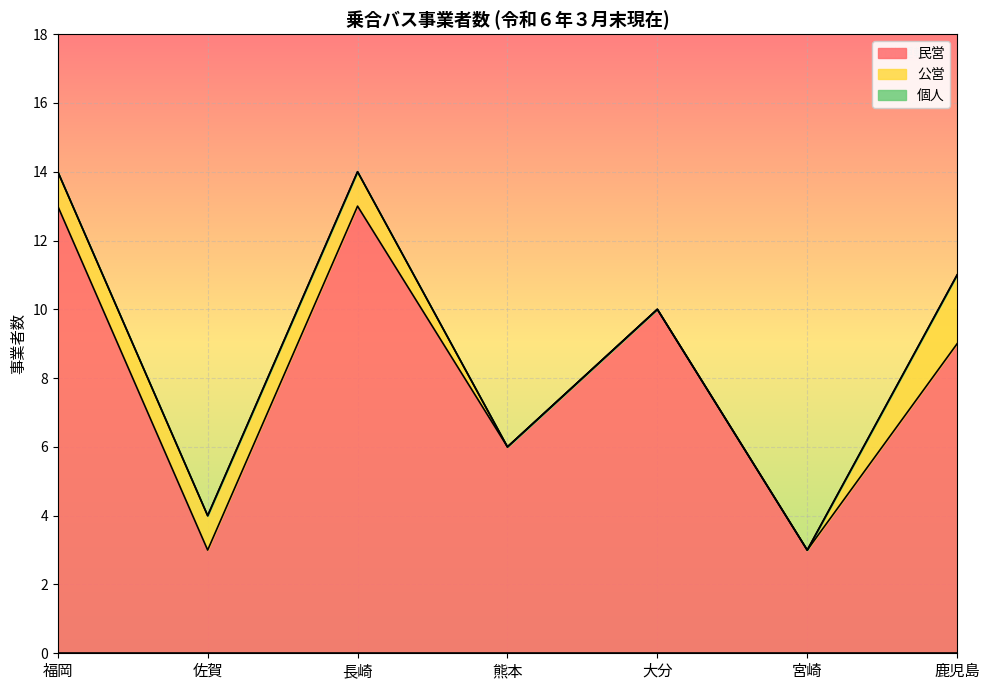

What is the difference between the second highest and second lowest values in the 民営 series?

10